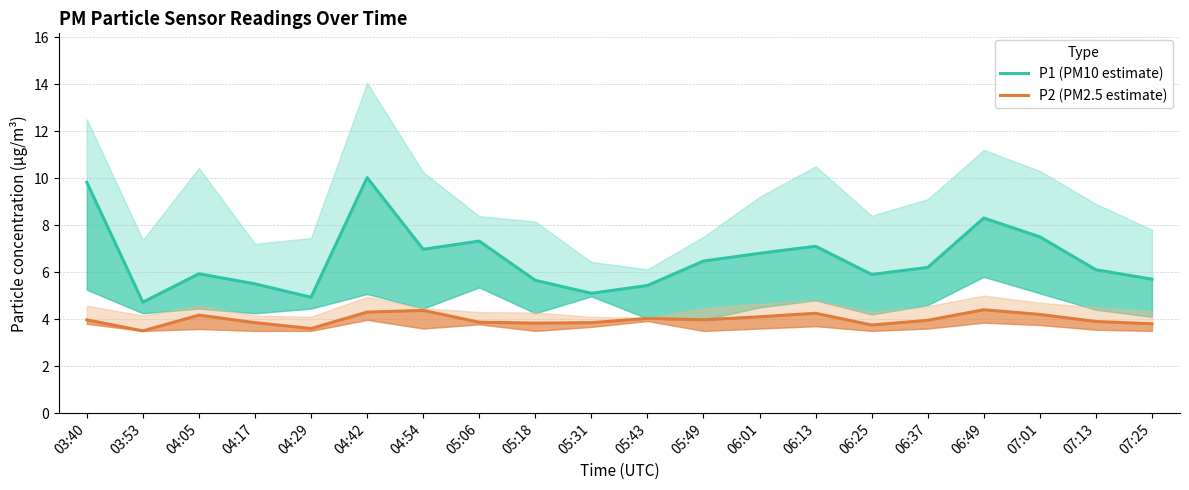

How many lines are shown in the chart?

2